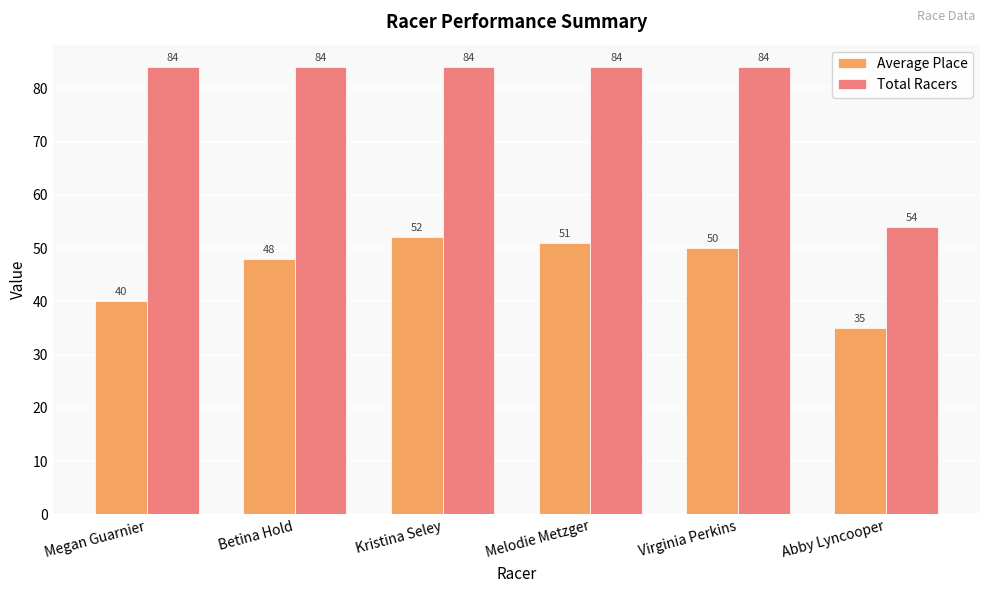

Reading left to right, transcribe all the data shown in this chart.

Average Place: 40	48	52	51	50	35
Total Racers: 84	84	84	84	84	54